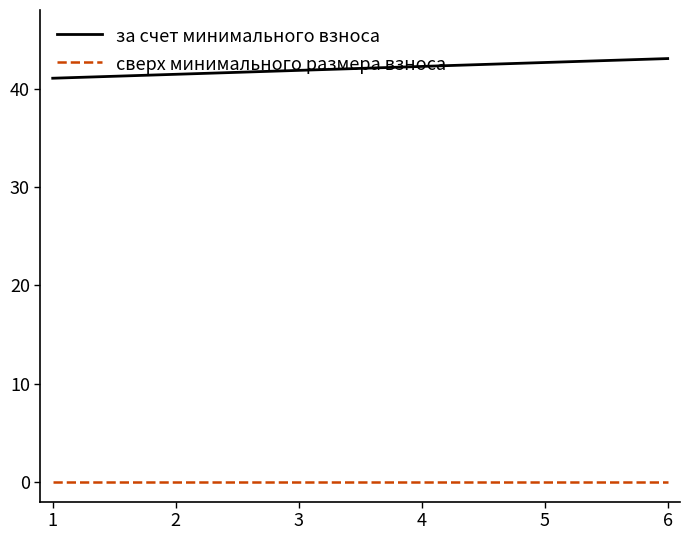

True or false: за счет минимального взноса has a value of 62.5 at 3.

False